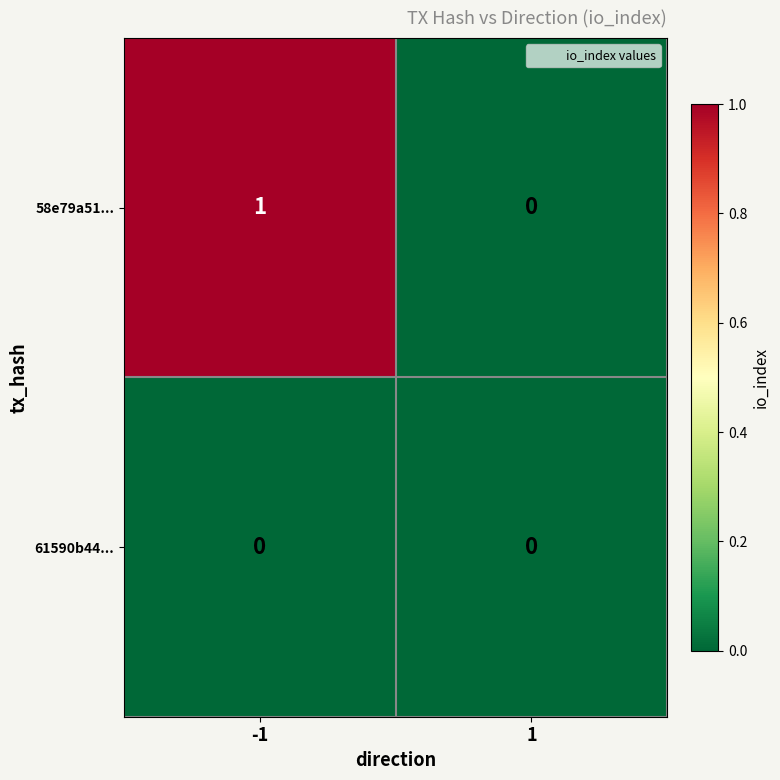

What is the difference between the highest and lowest values at -1?

1